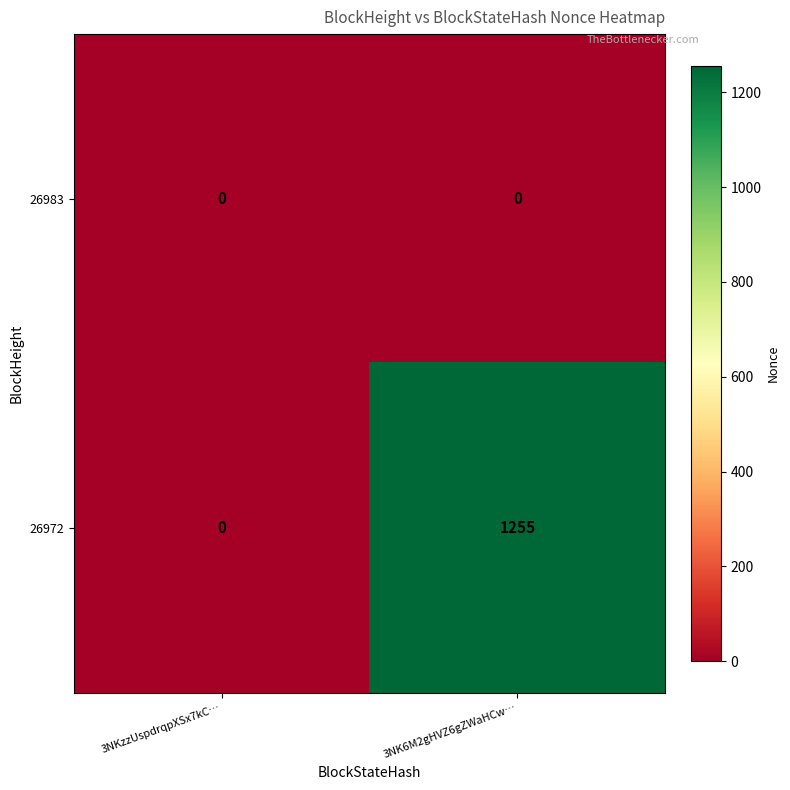

Between 3NKzzUspdrqpXSx7kC… and 3NK6M2gHVZ6gZWaHCw…, which series saw the biggest shift?

26972